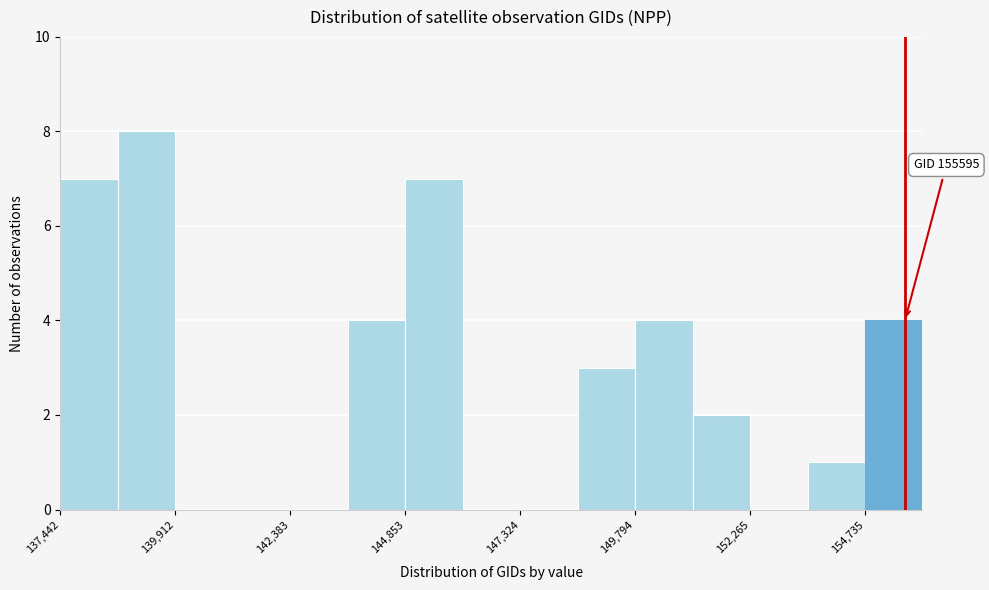

Around what value on the x-axis is the tallest bar? Give the approximate position of its centre, as read against the axis.

139500